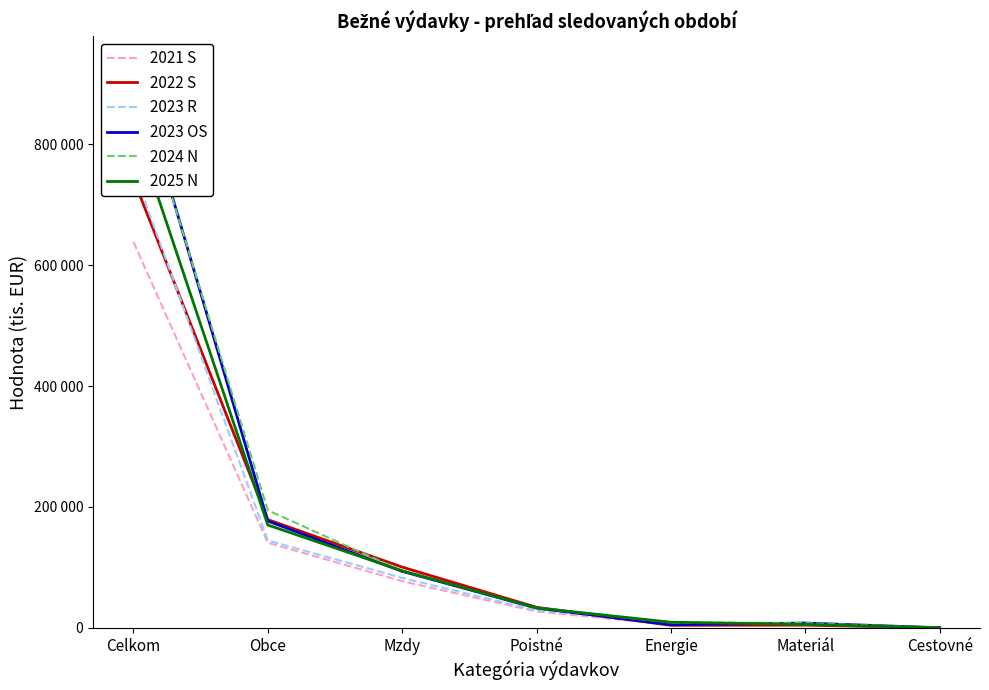

True or false: 2023 OS has a value of 932190 at Celkom.

True